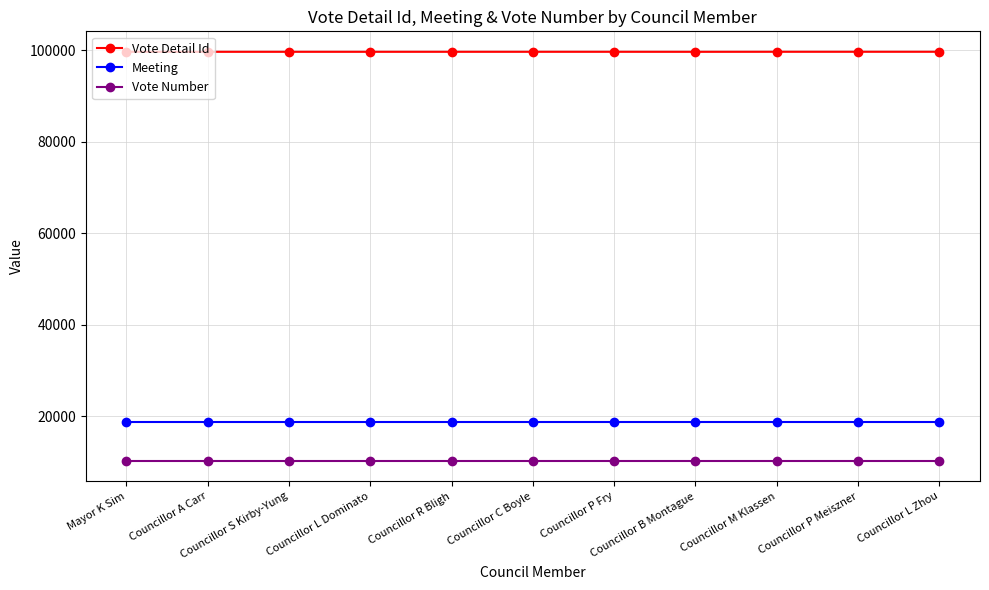

True or false: Vote Detail Id and Vote Number intersect in this chart.

False